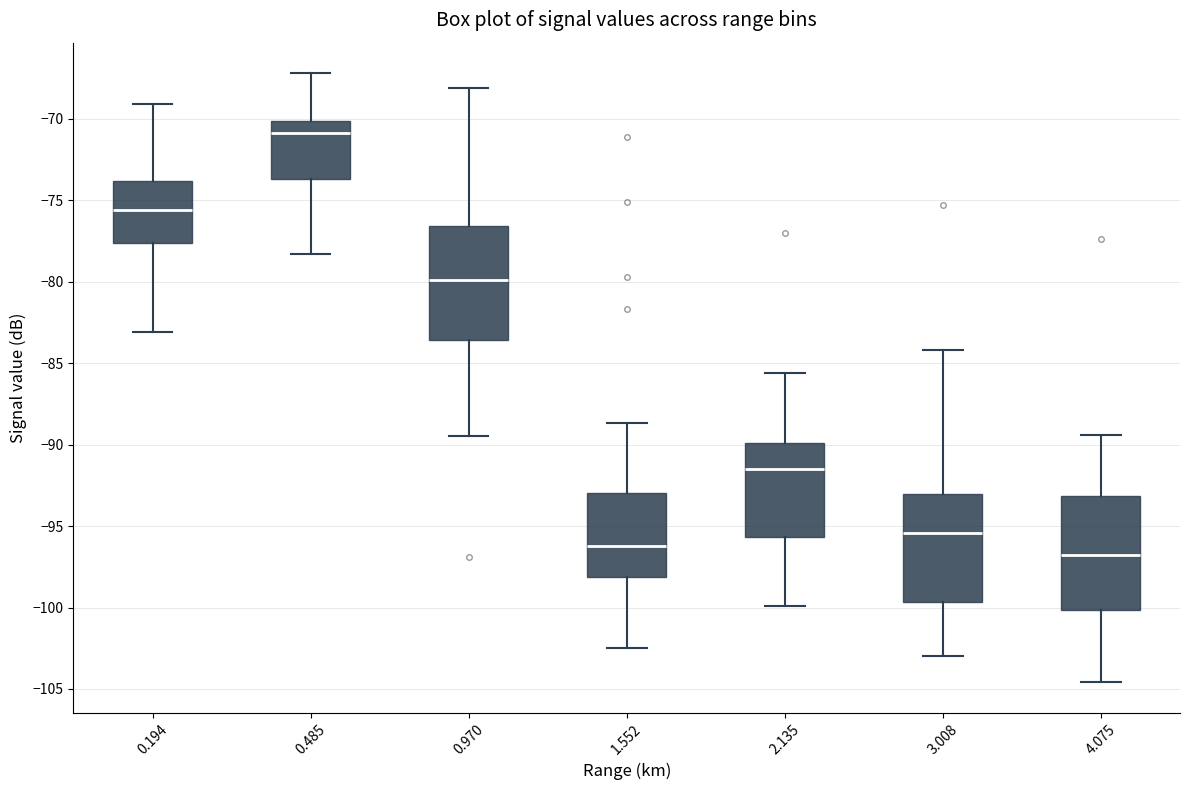

Reading left to right, read every box against the y-axis: the position of its median line, the range the box covers, and the ends of its whiskers. The values are not printed on the chart, so give them approximately, as read against the axis.

0.194: median -75.5, box -77.5 to -74.0, whiskers -83.0 to -69.0
0.485: median -71.0, box -73.5 to -70.0, whiskers -78.5 to -67.0
0.970: median -80.0, box -83.5 to -76.5, whiskers -89.5 to -68.0
1.552: median -96.0, box -98.0 to -93.0, whiskers -102.5 to -88.5
2.135: median -91.5, box -95.5 to -90.0, whiskers -100.0 to -85.5
3.008: median -95.5, box -99.5 to -93.0, whiskers -103.0 to -84.0
4.075: median -97.0, box -100.0 to -93.0, whiskers -104.5 to -89.5